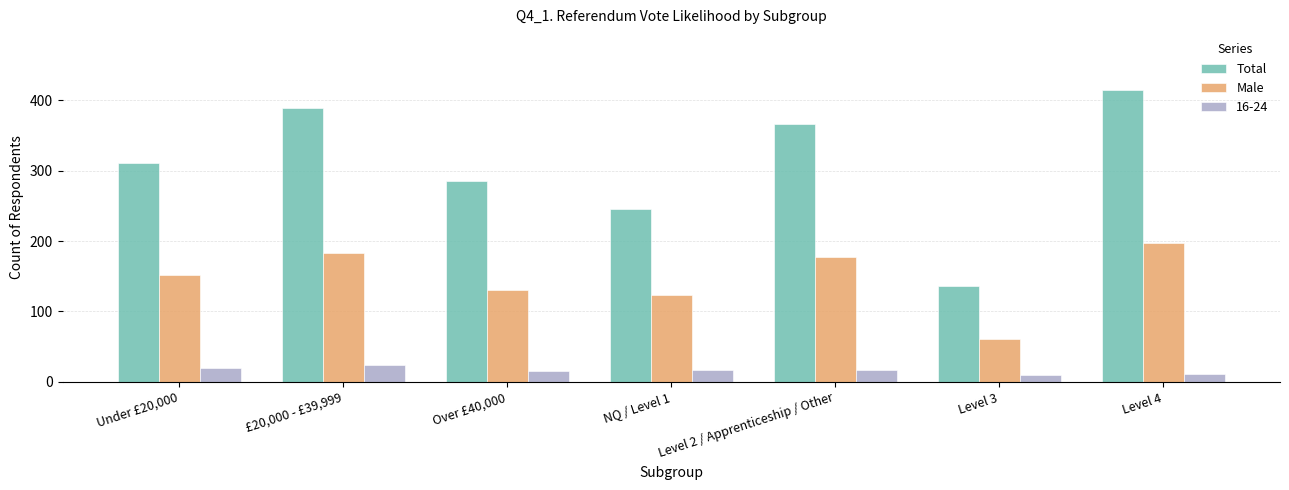

What are all the series names shown in the legend?

Total, Male, 16-24